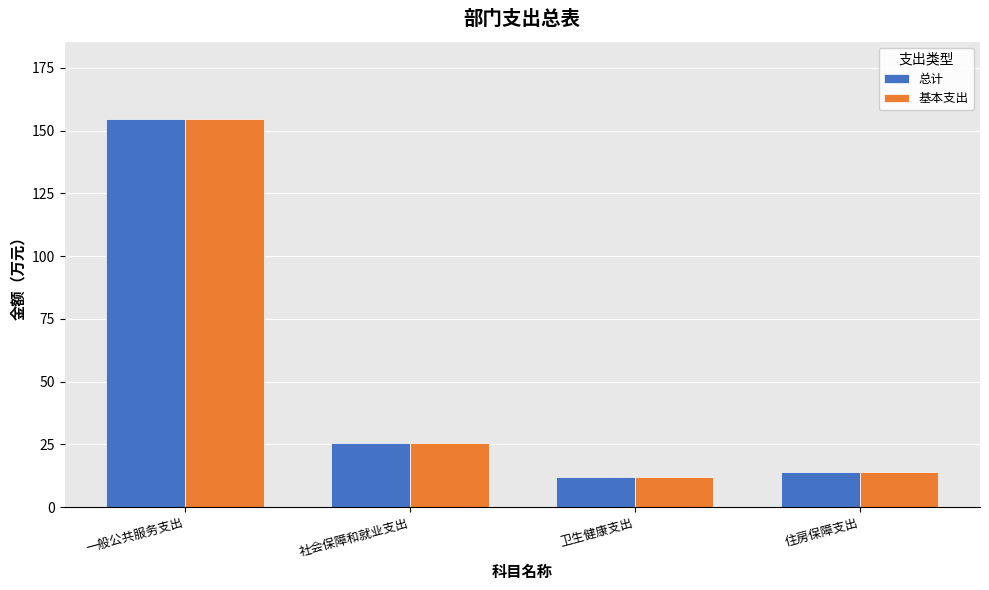

What is the average value of the 总计 series?

51.5